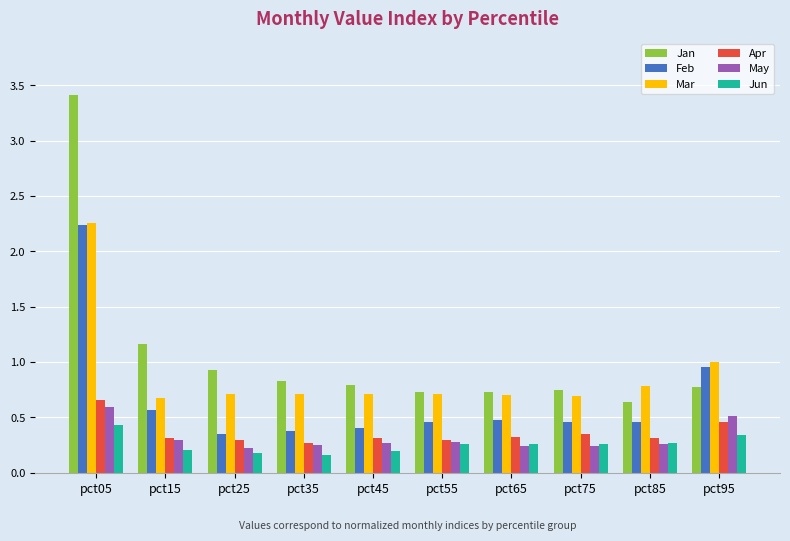

Read the Jan value at pct45.

0.8